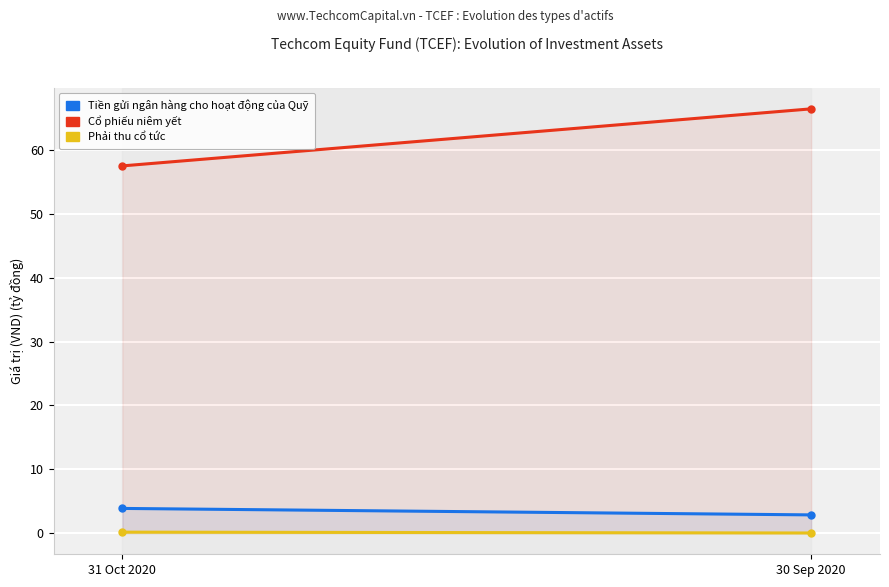

What is the value of the Cổ phiếu niêm yết point at the 1st from the left?

57.5